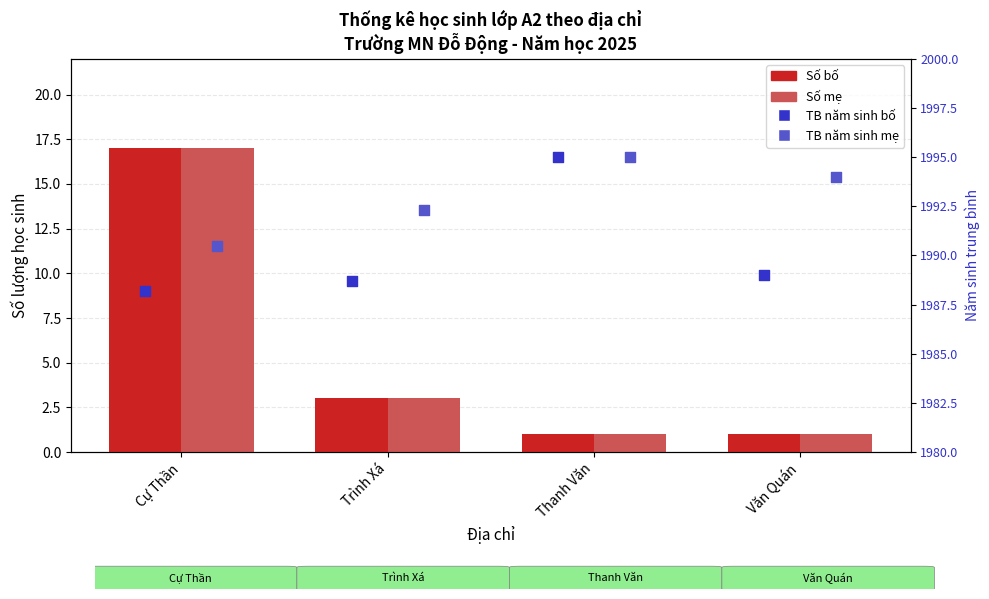

At which category is the sum across all series the highest?

Cự Thần